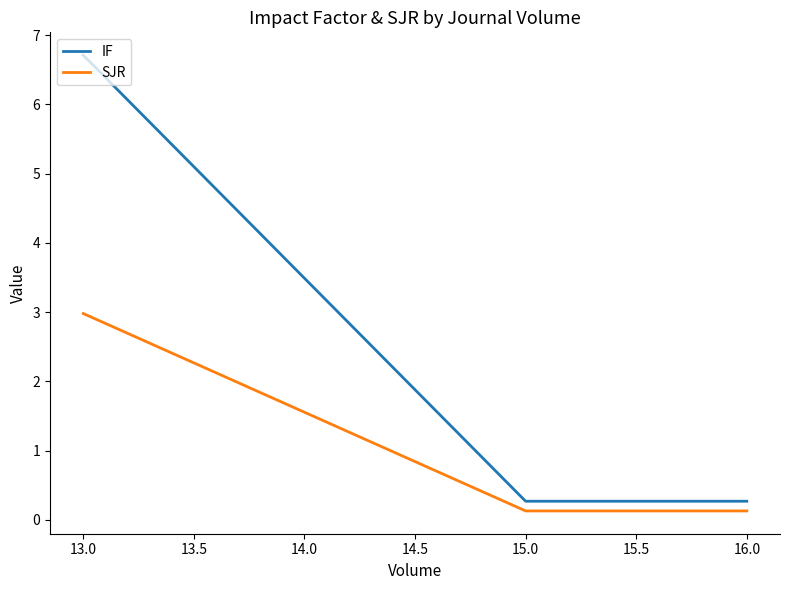

At which label does SJR reach its peak?

13.0